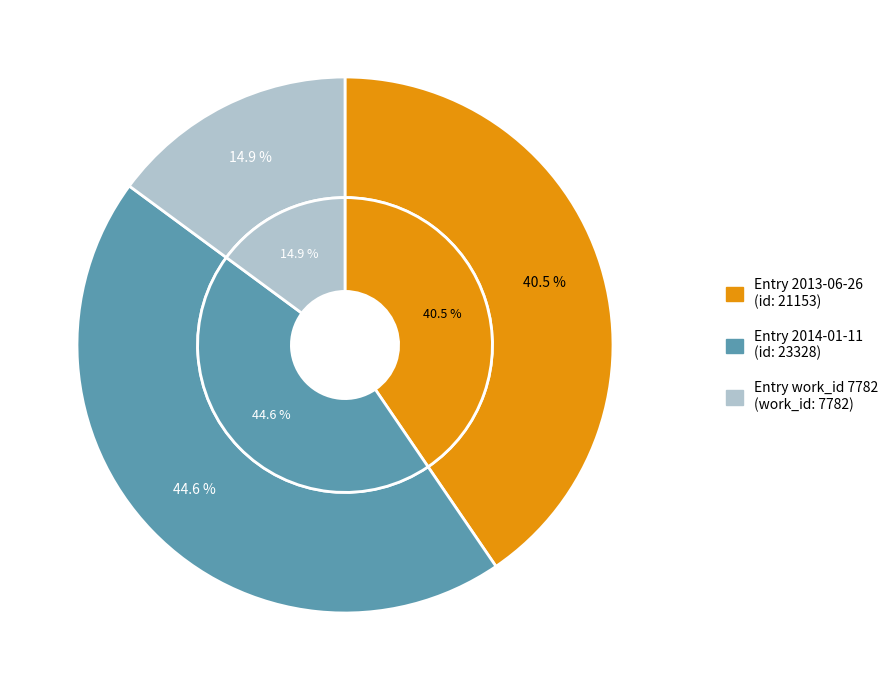

What is the largest slice in the pie chart?

2014-01-11